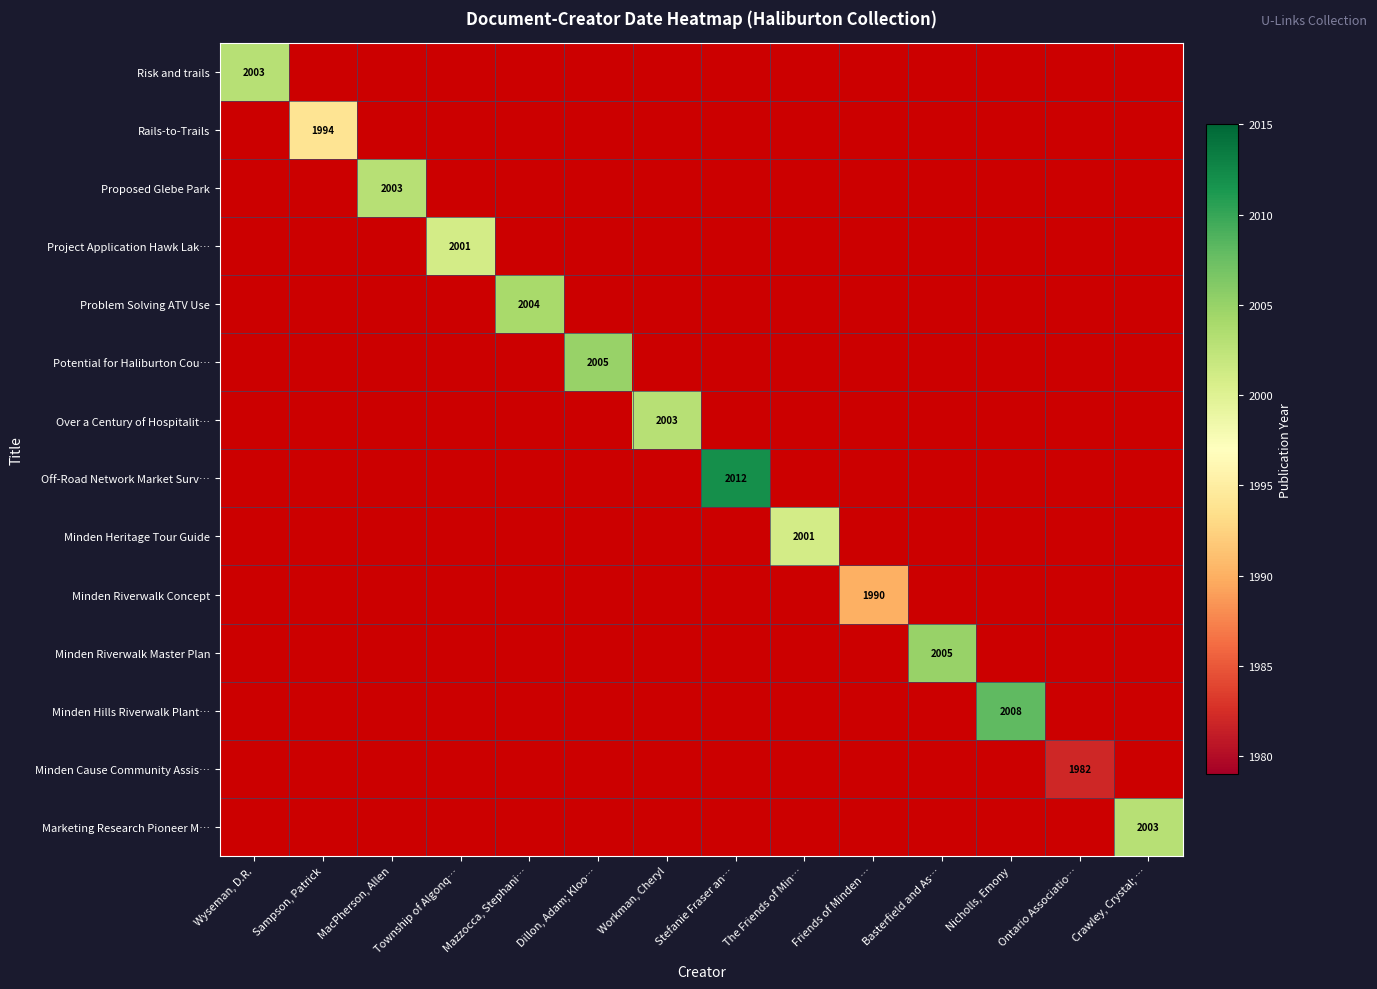

Which has a higher value, The Friends of Min… or Ontario Associatio…?

The Friends of Min…